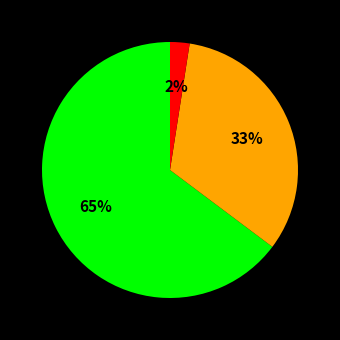

To the nearest percent, what is the average slice percentage?

33%